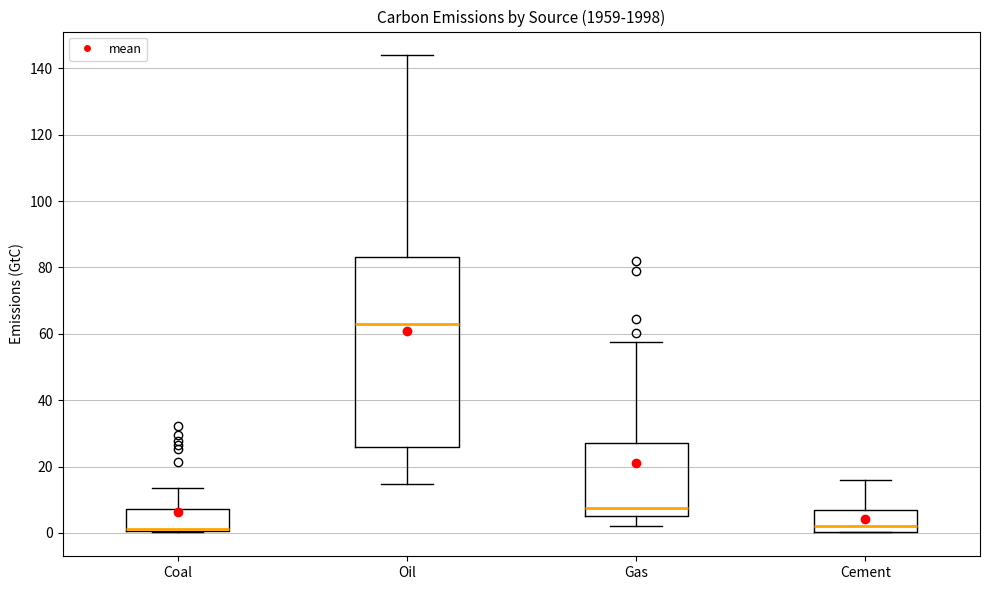

Where does the upper whisker of the box for Oil end on the y-axis? The values are not printed on the chart, so give them approximately, as read against the axis.

144